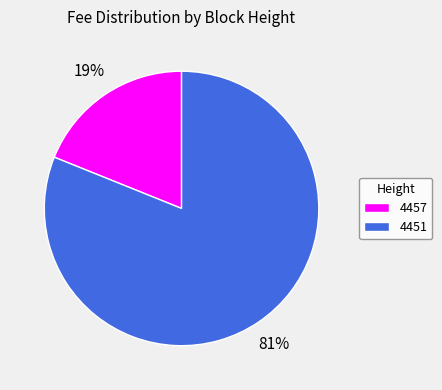

Which category has the biggest portion of the pie?

4451